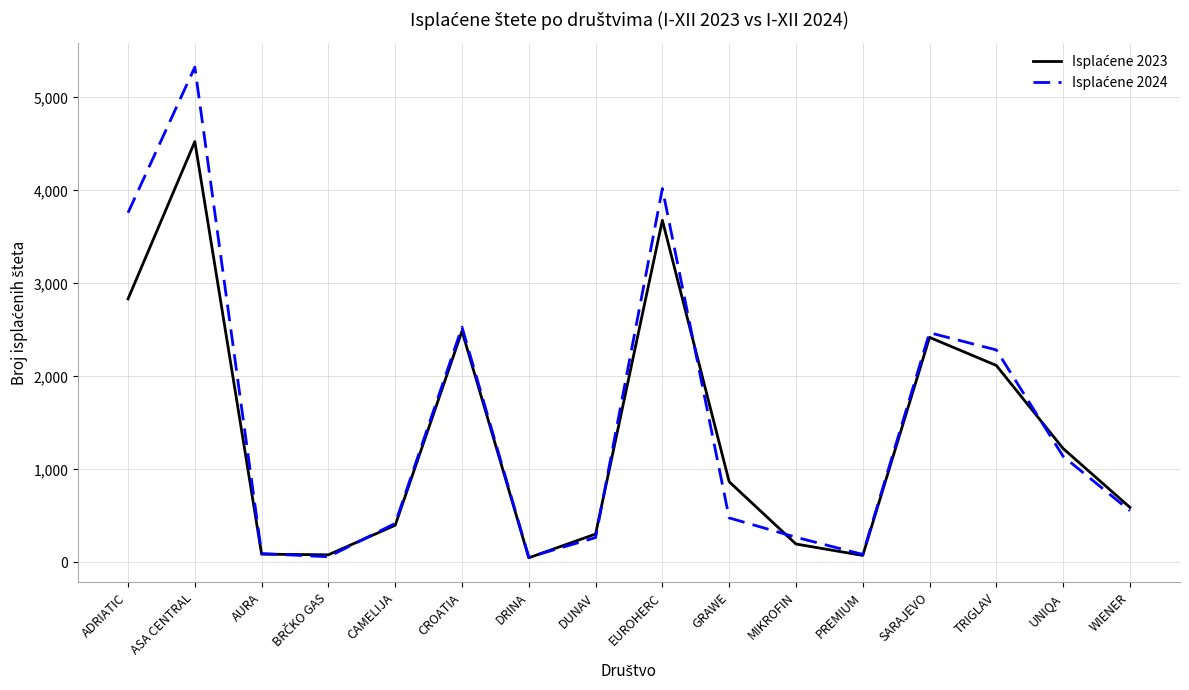

Does the chart display data point markers on the line(s)?

No